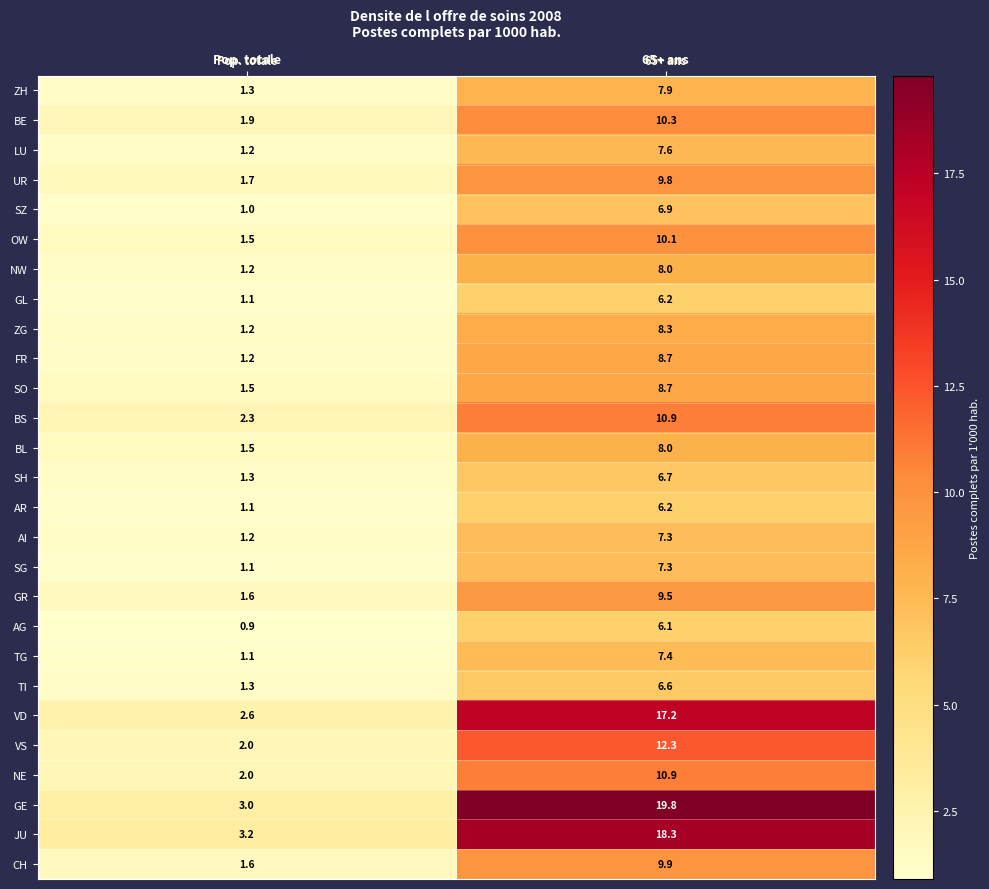

What is the minimum value shown in the chart?

0.9